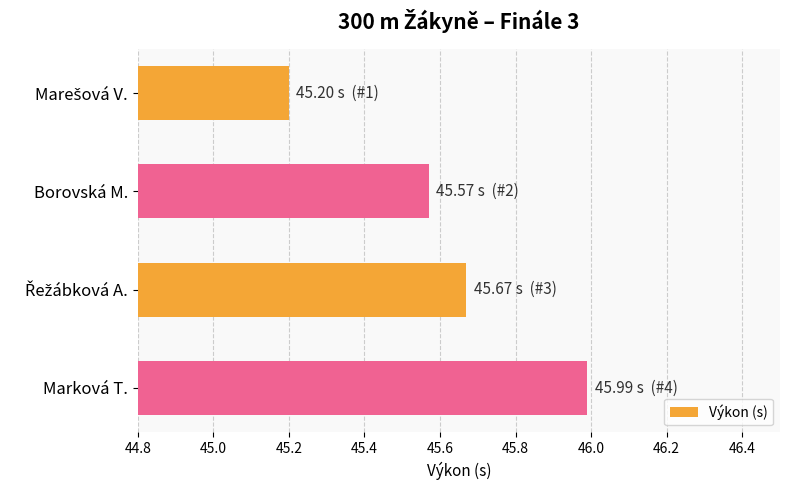

Approximately how many times larger is the value at Marková T. compared to Borovská M.?

1.0